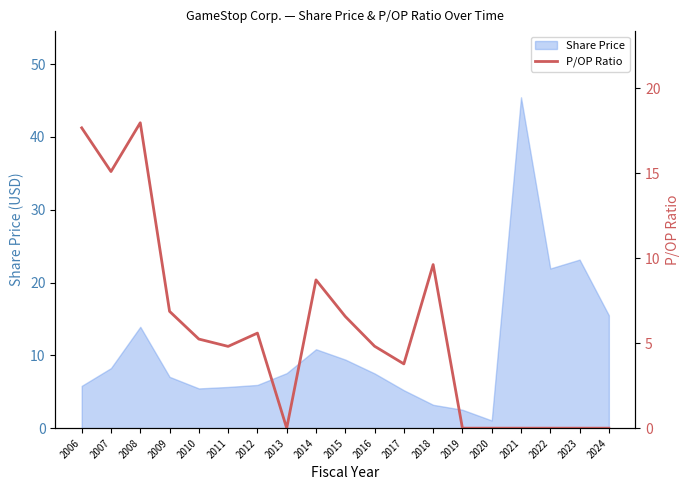

The value of Share Price at 2016 is 12.9. True or false?

False